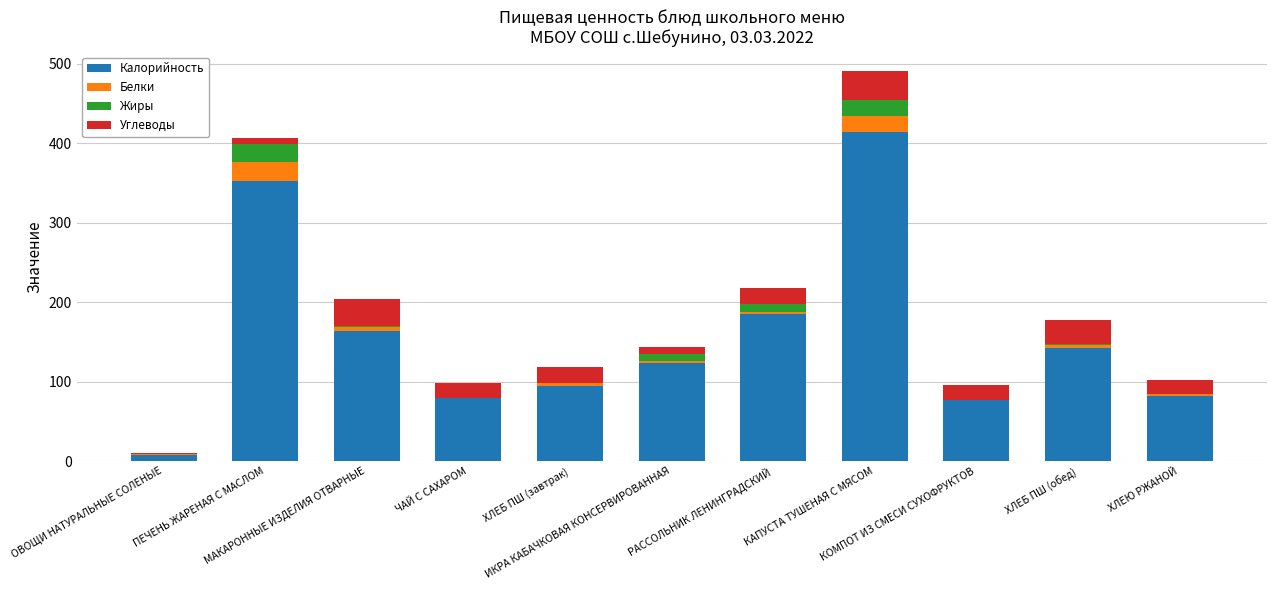

What is the highest value of the Калорийность series?

414.0